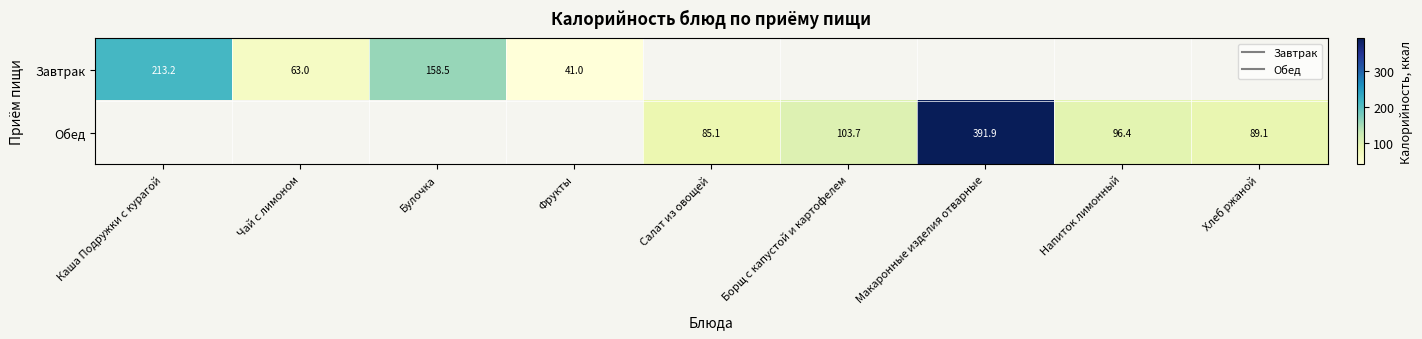

The Завтрак series shows 108.8 at Булочка. True or false?

False